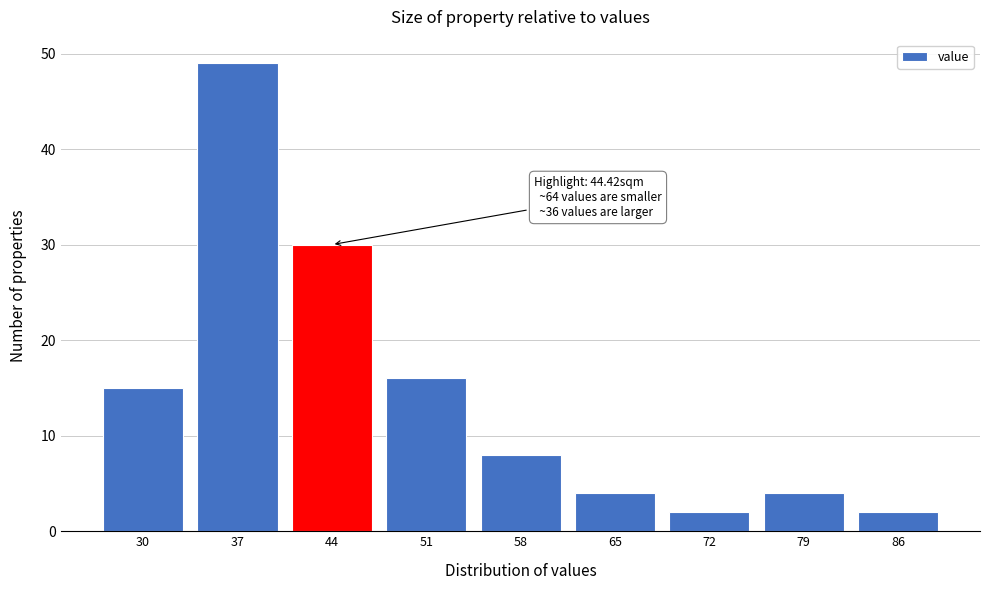

Reading left to right, list all the values displayed in this chart.

15	49	30	16	8	4	2	4	2